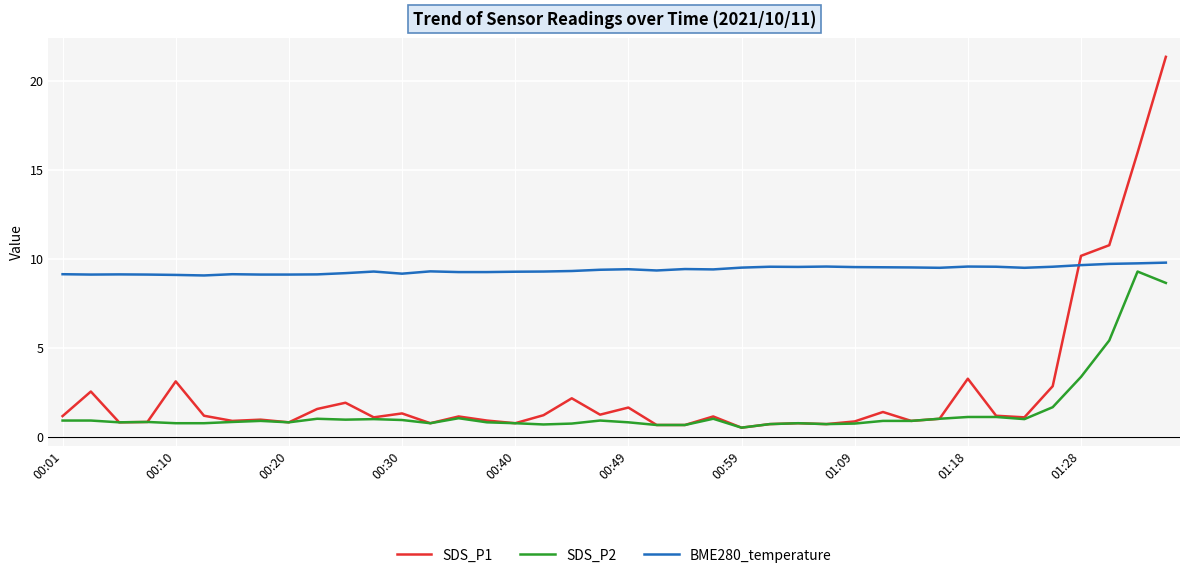

What is the greatest value displayed?

21.3